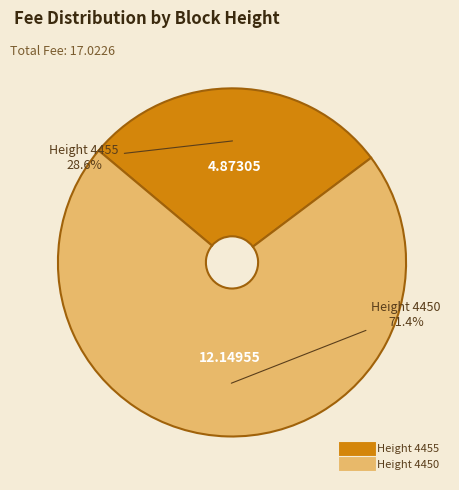

Does any single category account for the majority?

Yes